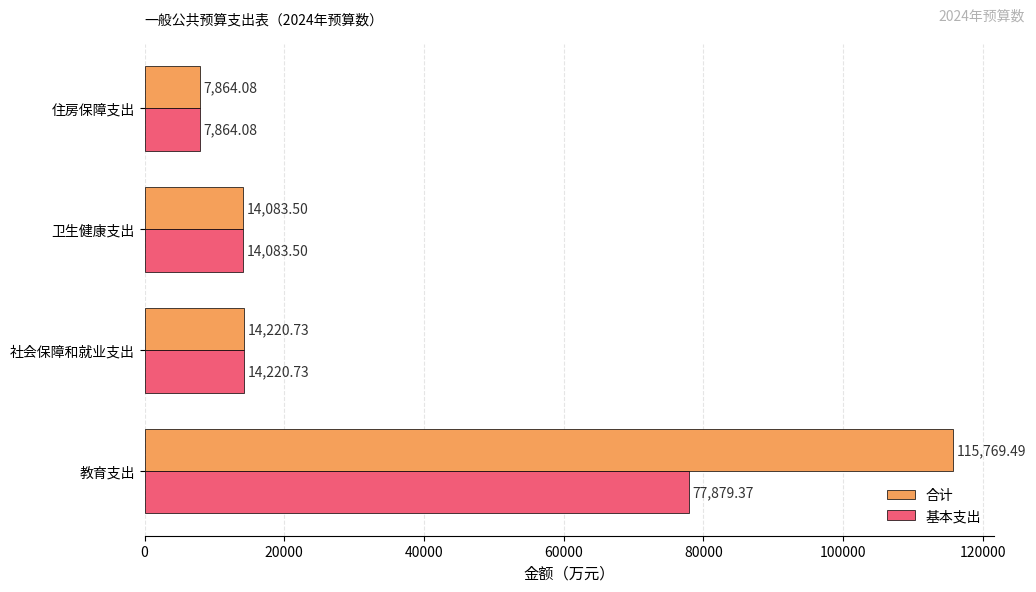

Rank the series at 教育支出 from lowest to highest value.

基本支出, 合计